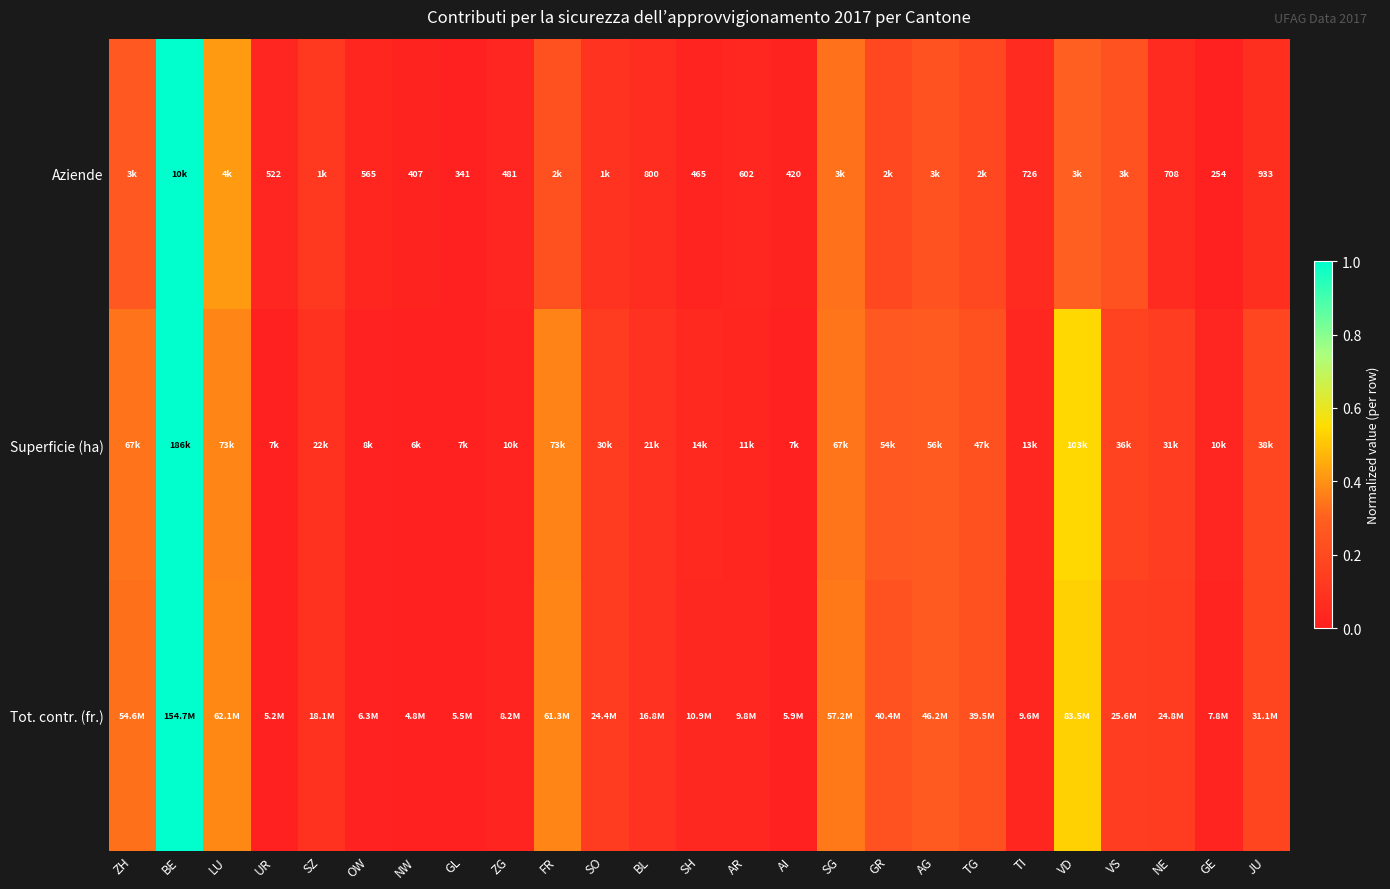

At which label is Aziende closest to 0?

GE